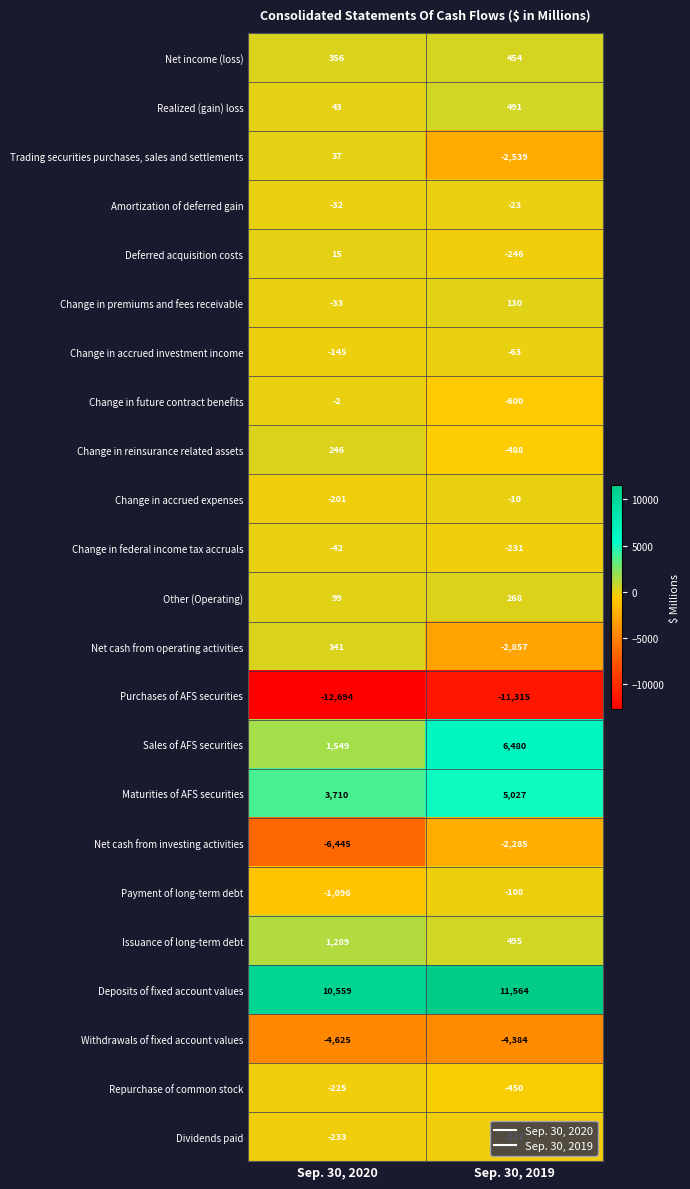

Where is Other (Operating) nearest to the value 183?

Sep. 30, 2020